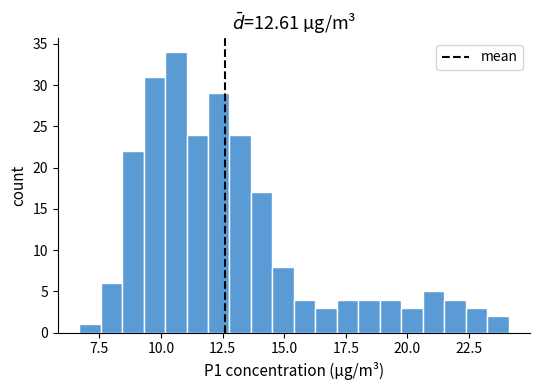

Read against the x-axis, roughly where is the centre of the tallest bar?

10.5